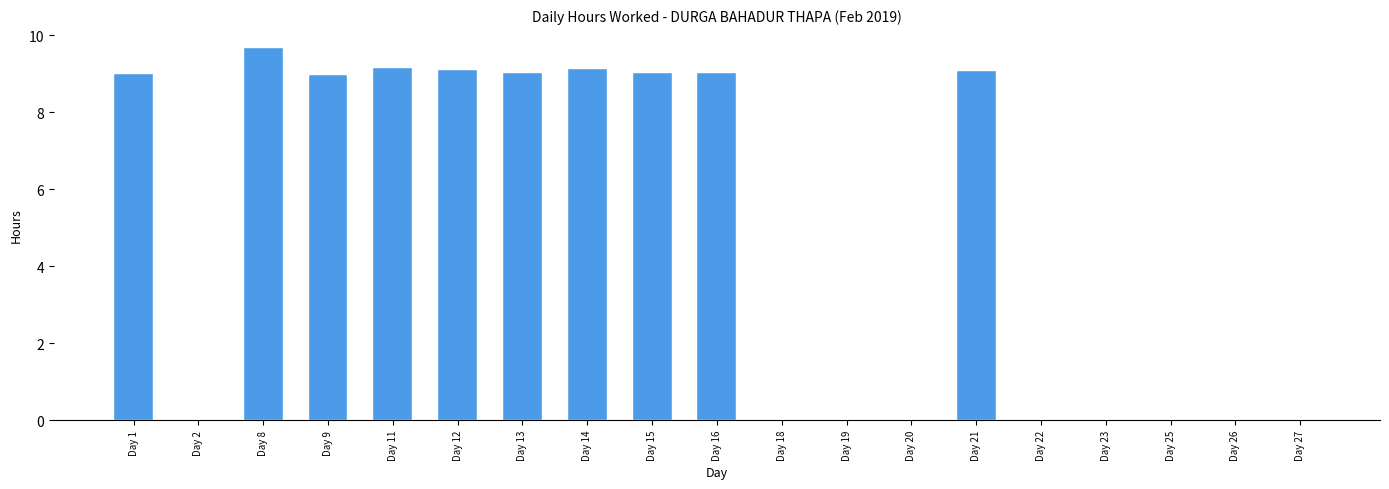

What is the greatest value displayed?

9.7